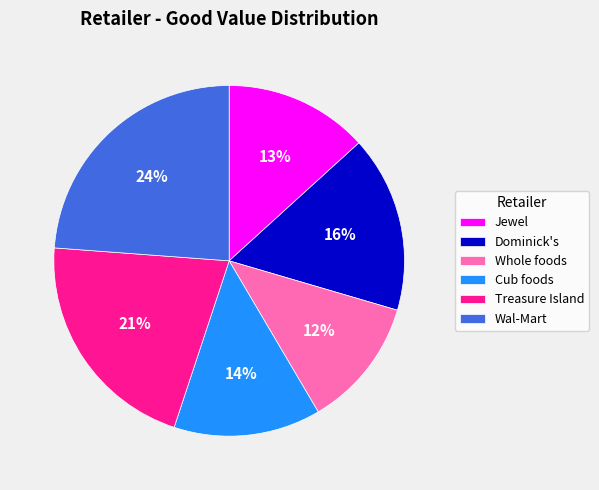

Is Jewel the majority of the pie?

No